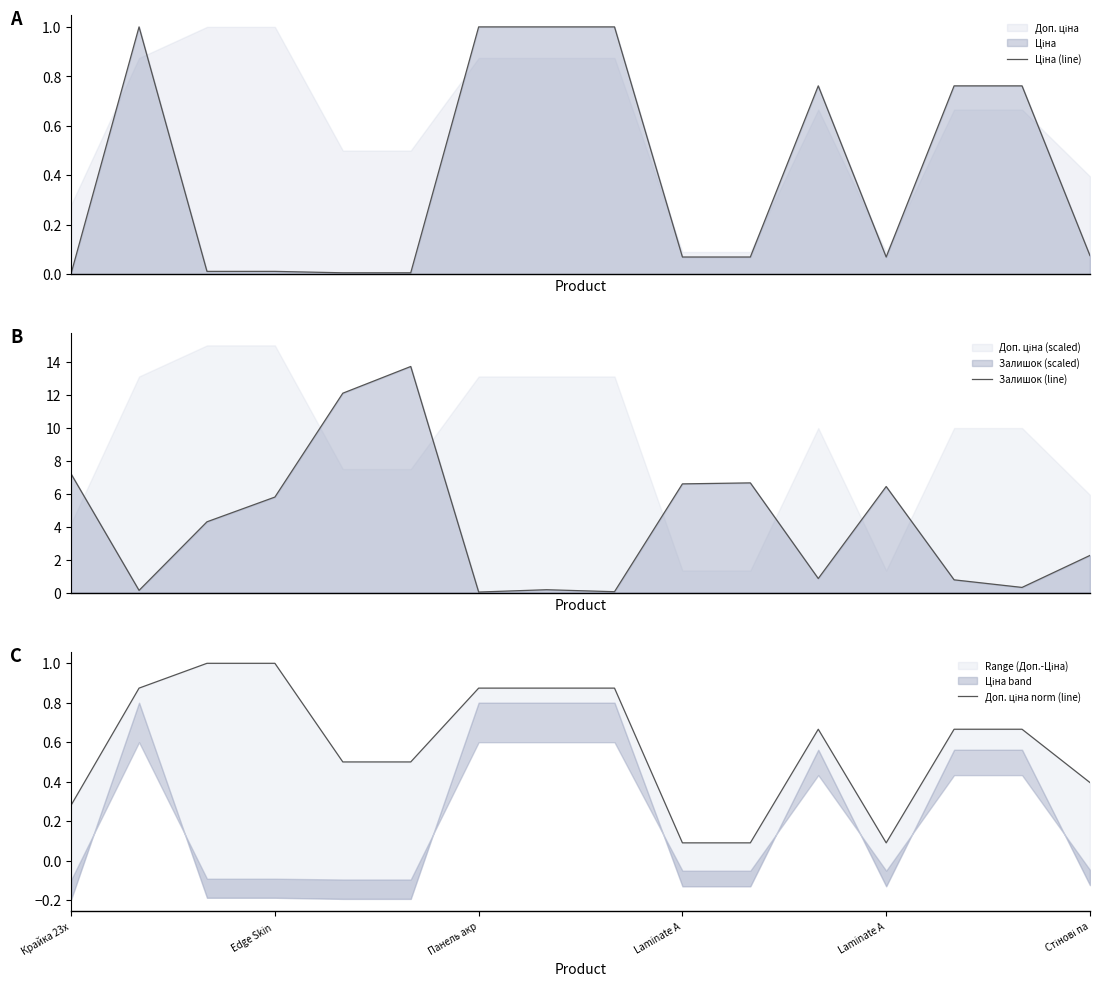

Where is Ціна (line) nearest to the value 0?

Крайка 23x